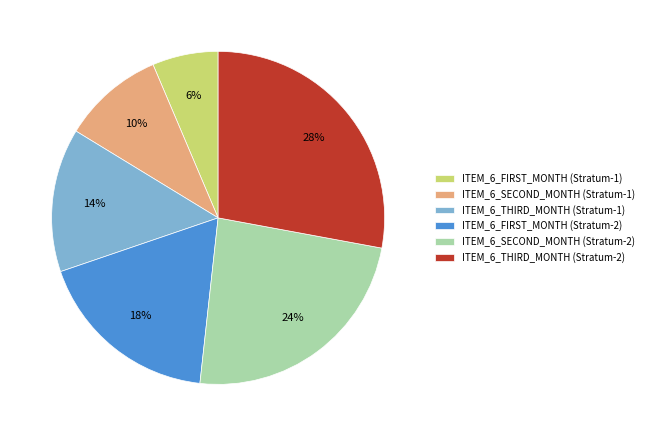

Is it true that ITEM_6_SECOND_MONTH (Stratum-2) is 24% of the pie?

True